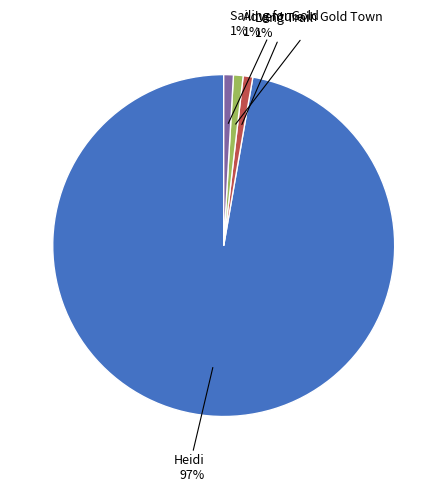

Count the number of slices in the pie.

4